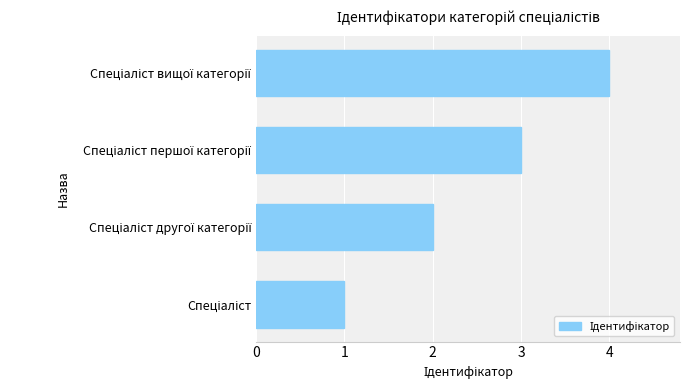

What is the difference between the maximum and minimum values?

3